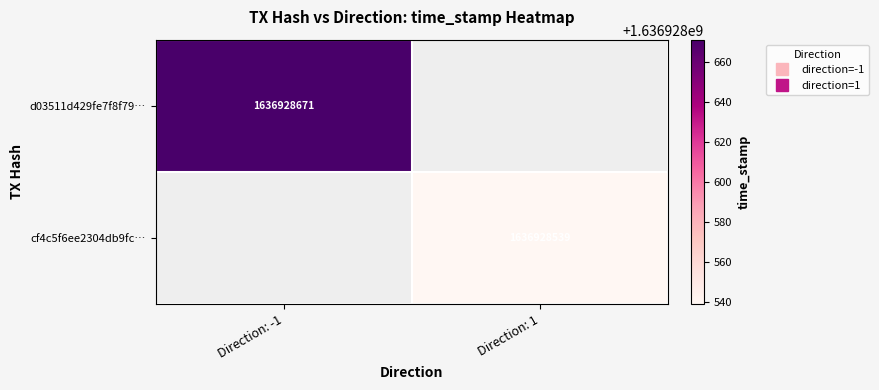

Which label corresponds to the smallest value in the chart?

Direction: 1